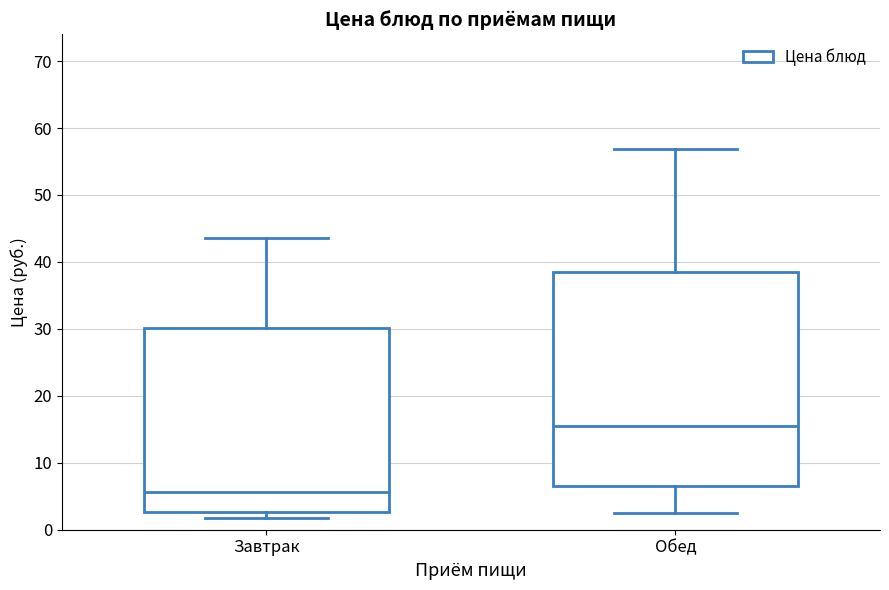

Which box is the tallest, from its lower edge to its upper edge?

Обед